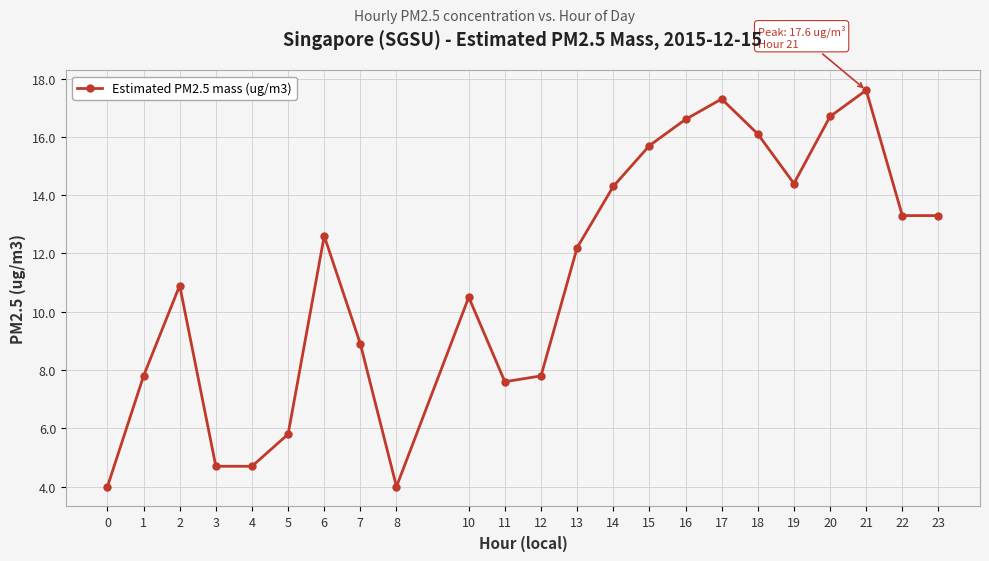

What is the approximate value at 18?

16.1